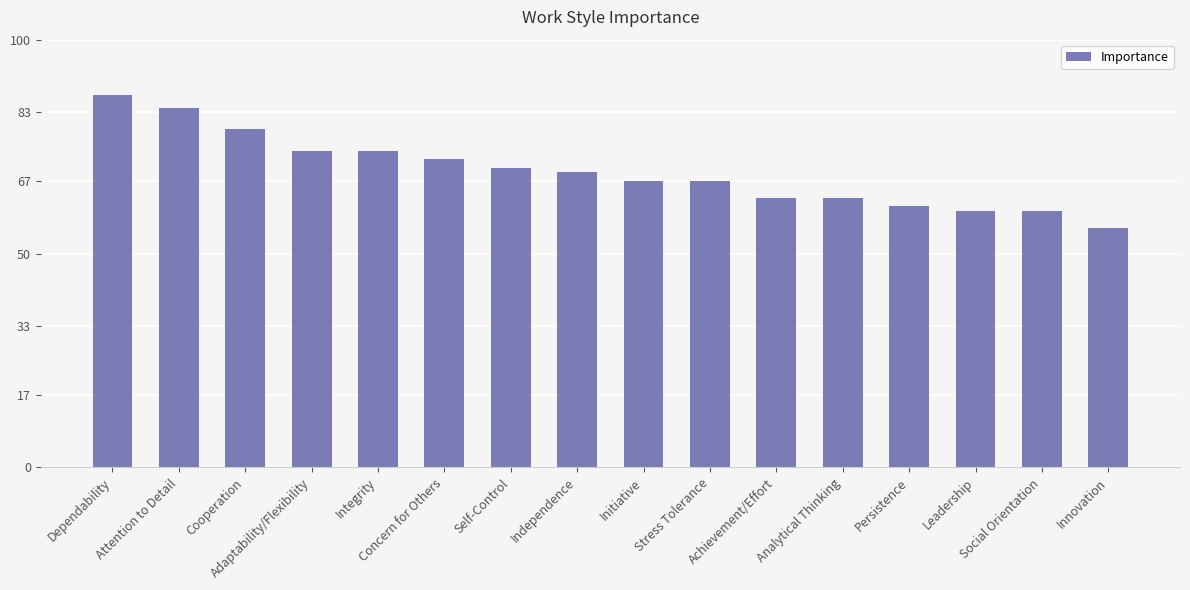

What is the greatest value displayed?

87